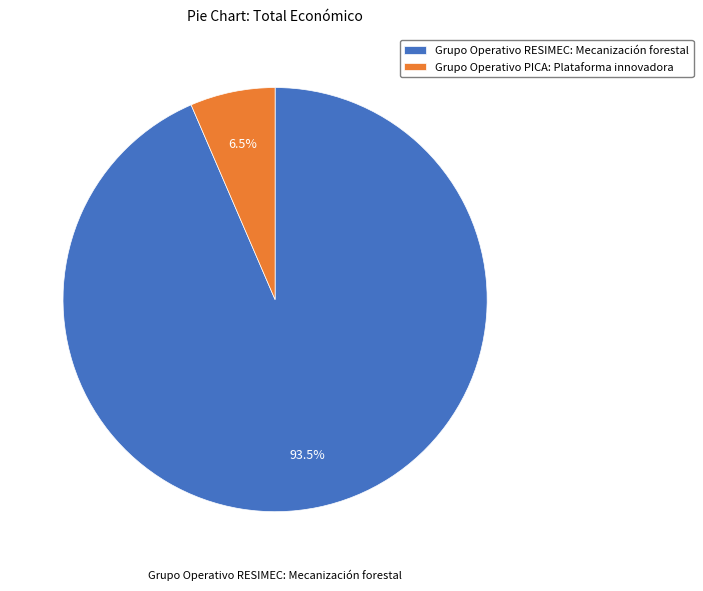

What percentage is NOT represented by Grupo Operativo RESIMEC: Mecanización forestal?

6.5%